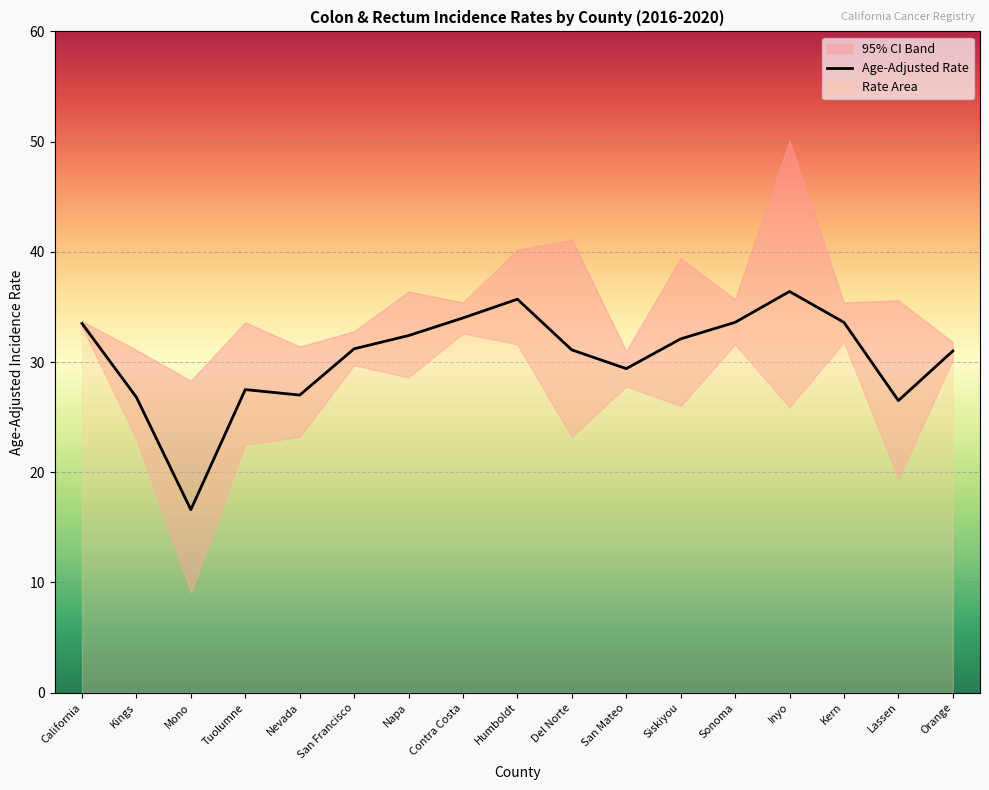

How many lines are shown in the chart?

1